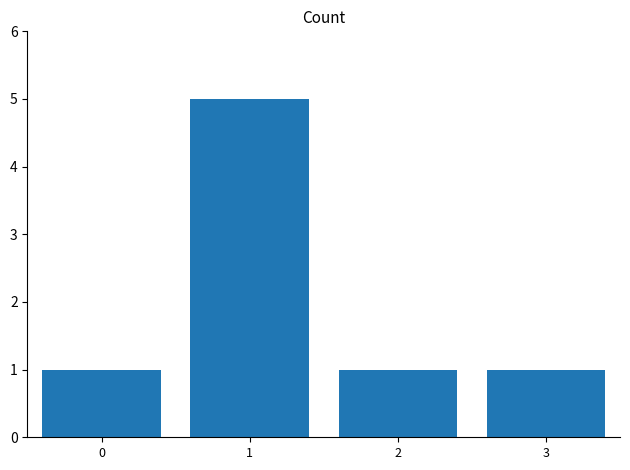

Does the chart contain any negative values?

No